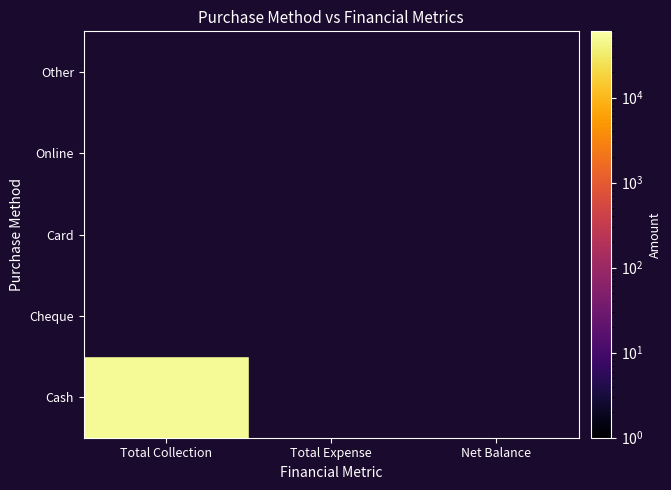

The value of Cheque at 1 is 0. True or false?

True